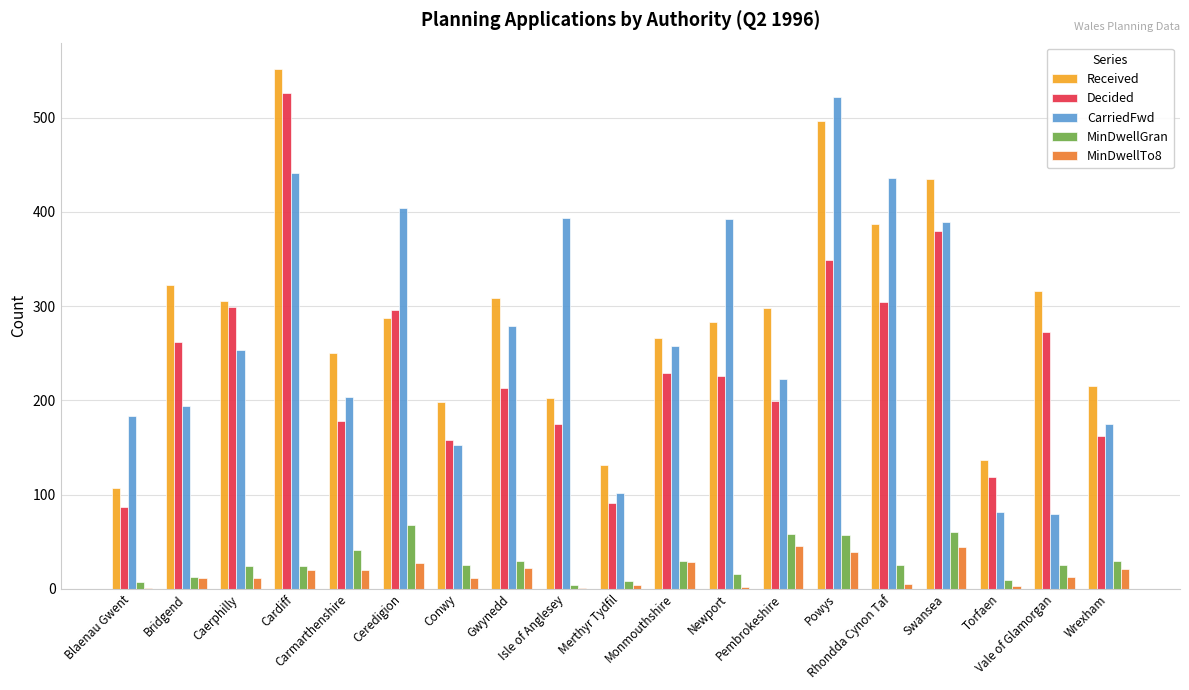

What is the sum of all MinDwellTo8 values?

327